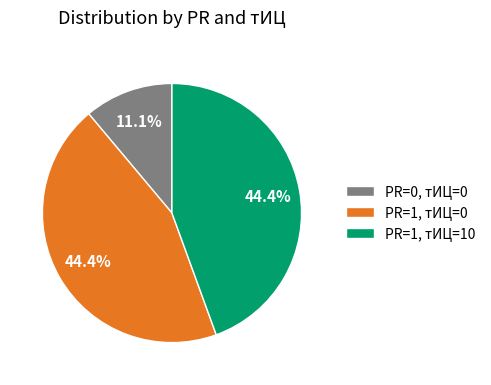

Is there a majority slice in this chart?

No